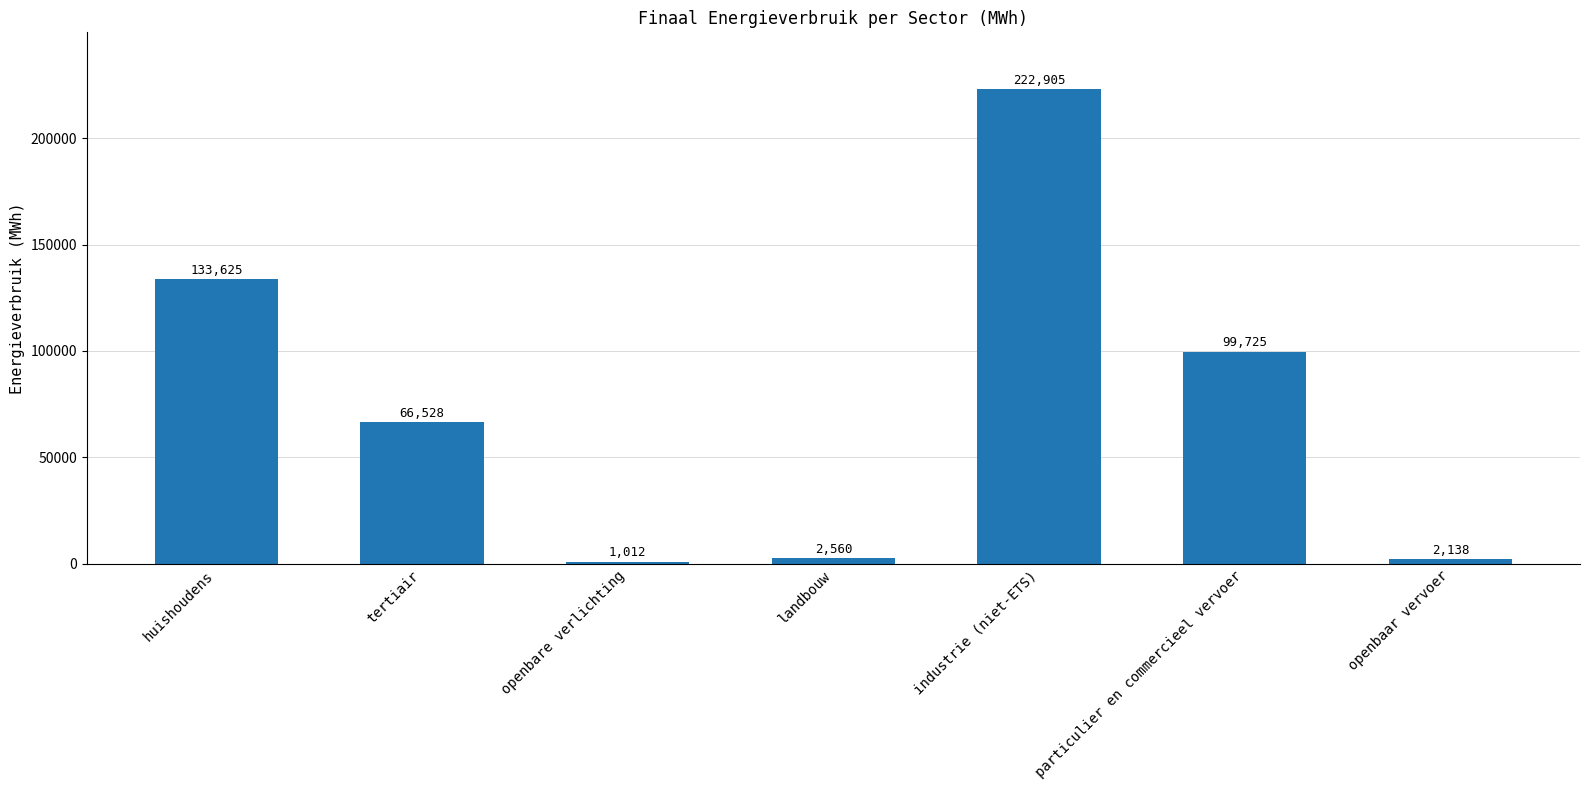

Where is the data nearest to the value 111958?

particulier en commercieel vervoer